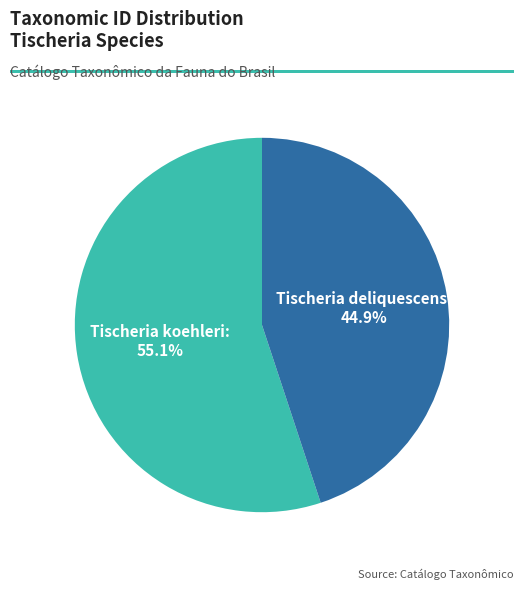

To the nearest percent, what is the average slice percentage?

50%